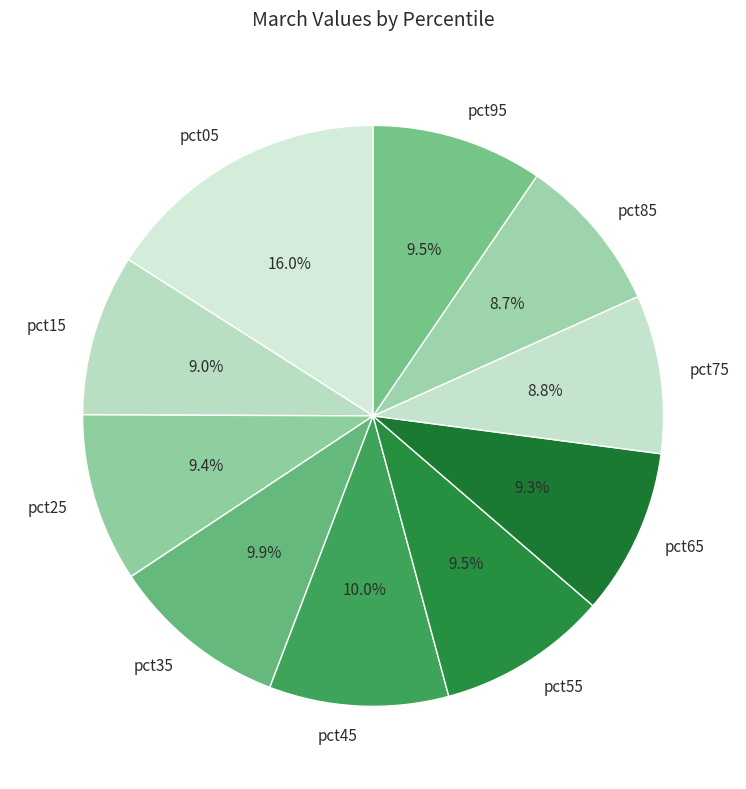

How many slices are in this pie chart?

10